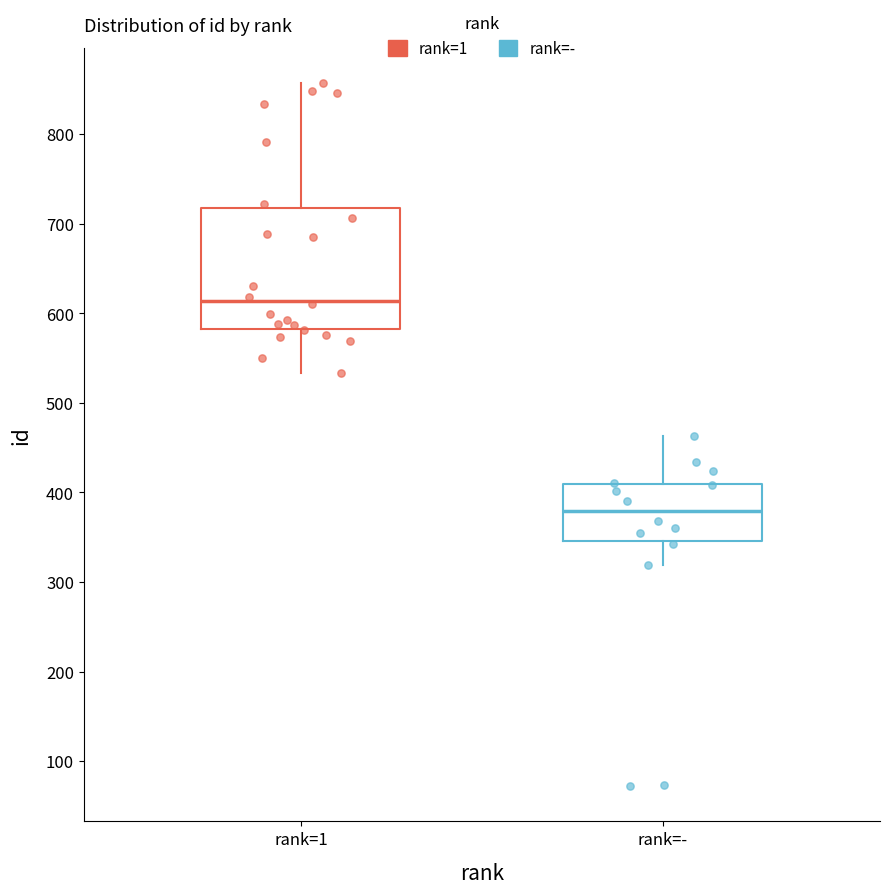

Which box is the tallest, from its lower edge to its upper edge?

rank=1